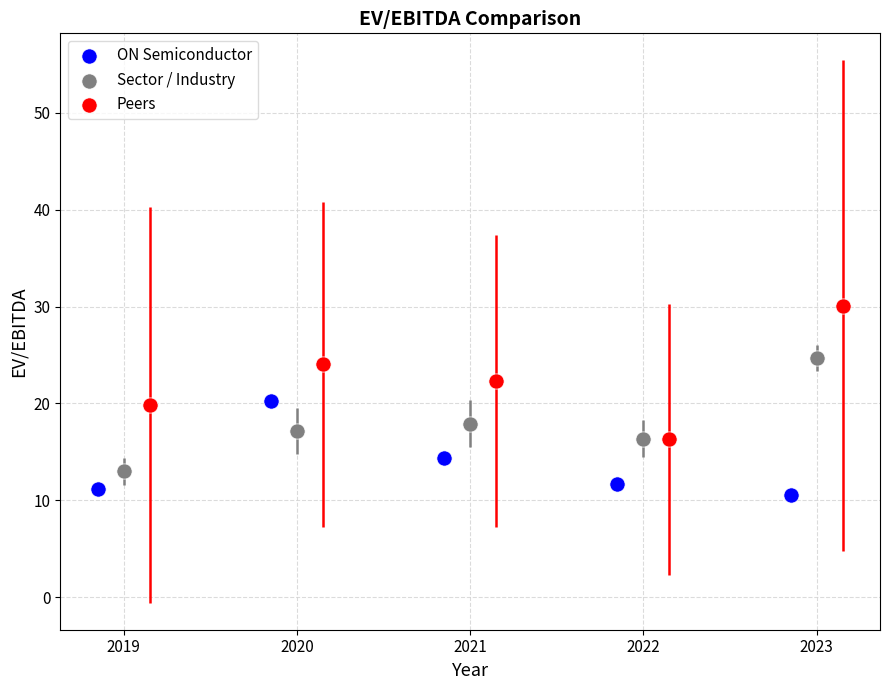

Which series contains the highest Y value?

Peers